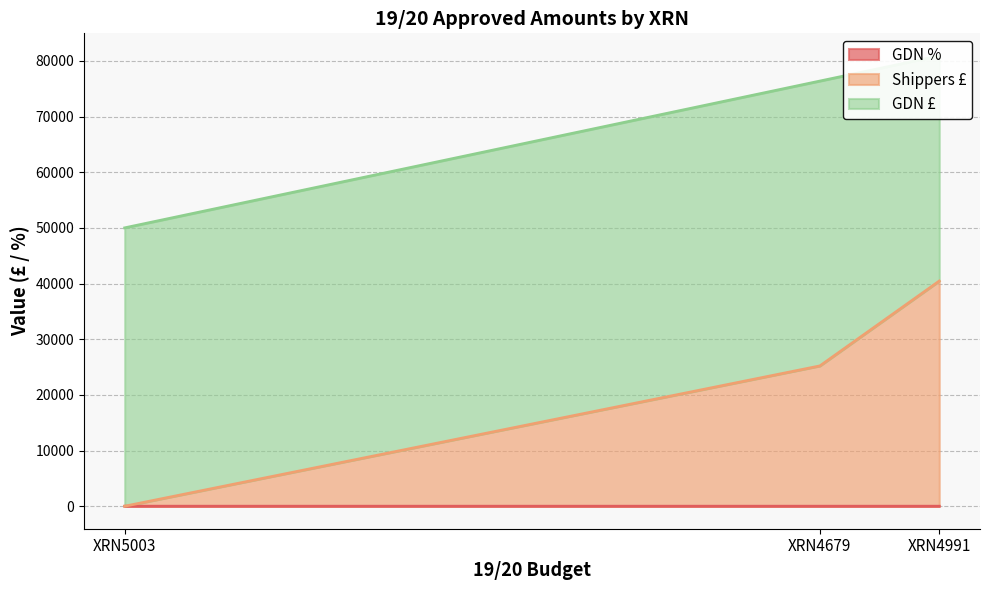

Between XRN4991 and XRN5003, which series saw the biggest shift?

Shippers £